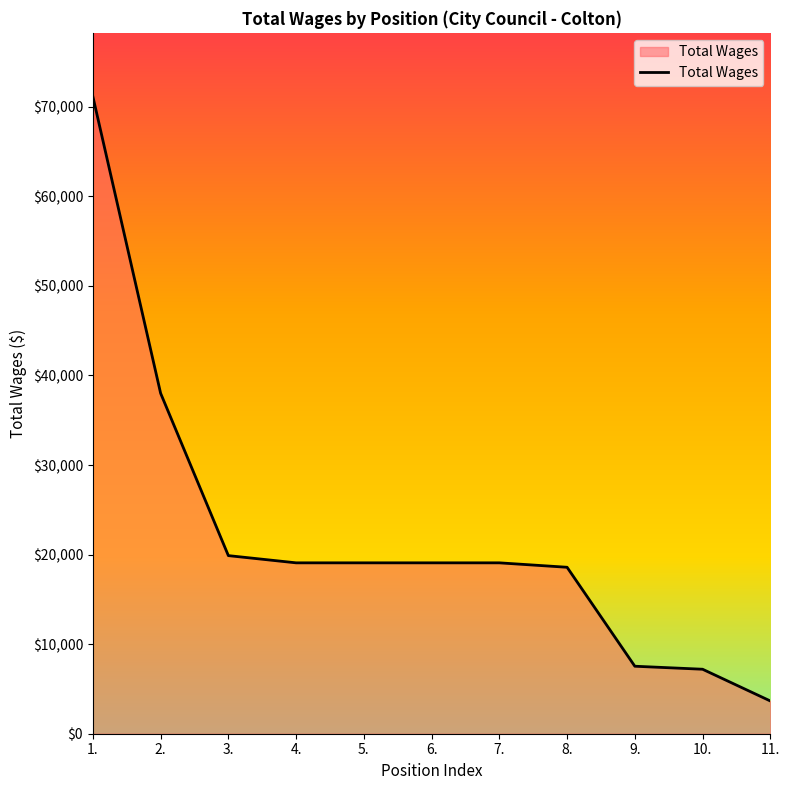

The value at 9. is 3419. True or false?

False